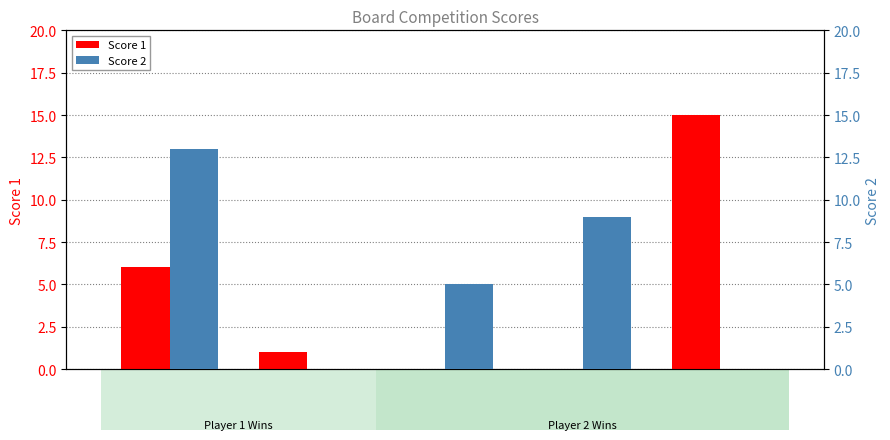

Reading left to right, transcribe all the data shown in this chart.

Score 1: Board 1=6	Board 2=1	Board 3=0	Board 4=0	Board 5=15
Score 2: Board 1=13	Board 2=0	Board 3=5	Board 4=9	Board 5=0